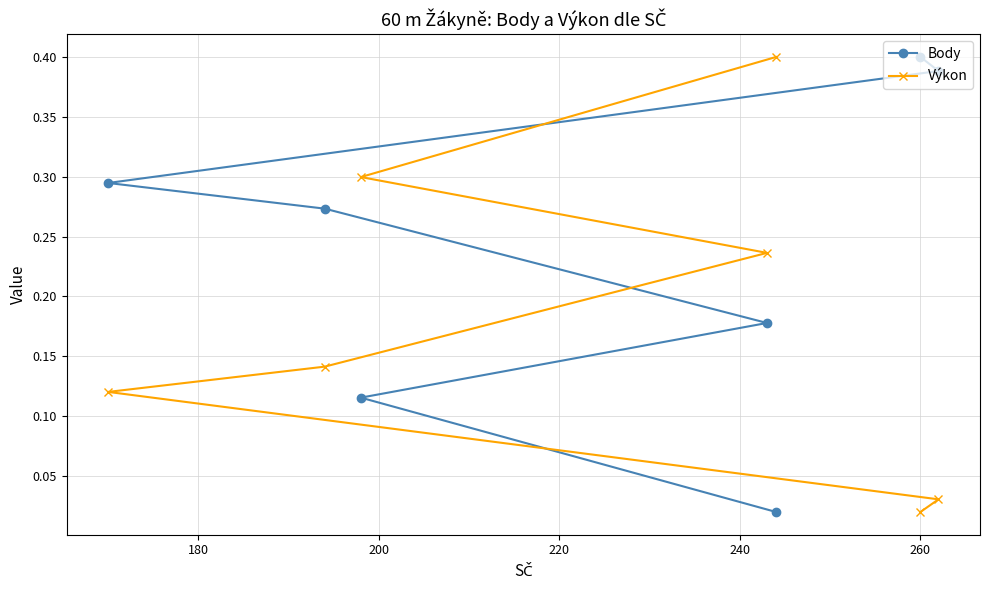

At how many categories does at least one series exceed 0?

7